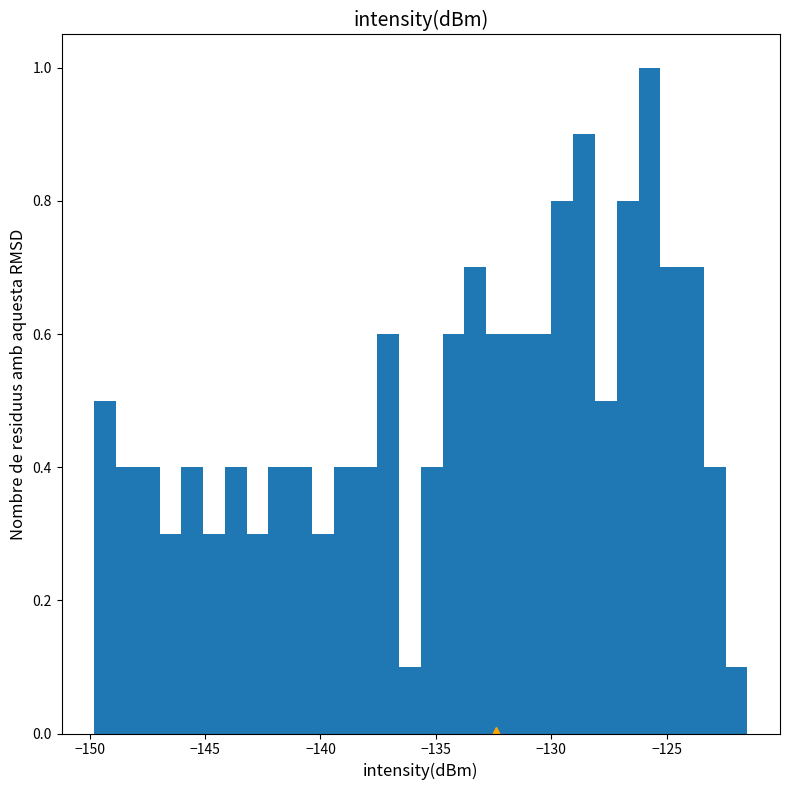

Read against the x-axis, roughly where is the centre of the tallest bar?

-125.5